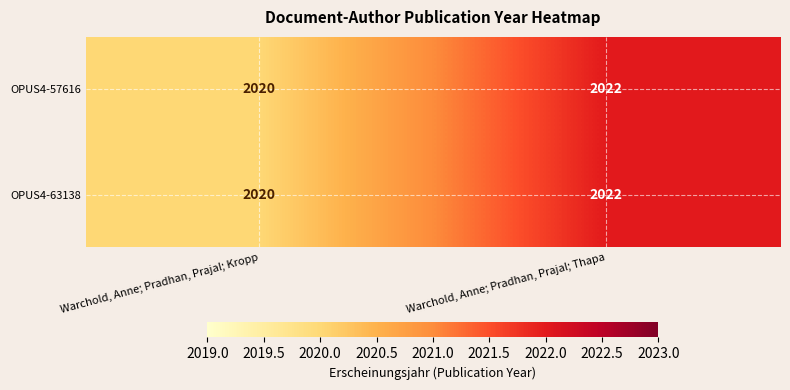

Reading left to right, what are all the values shown in this chart?

OPUS4-57616: Warchold, Anne; Pradhan, Prajal; Kropp=2020	Warchold, Anne; Pradhan, Prajal; Thapa=2022
OPUS4-63138: Warchold, Anne; Pradhan, Prajal; Kropp=2020	Warchold, Anne; Pradhan, Prajal; Thapa=2022